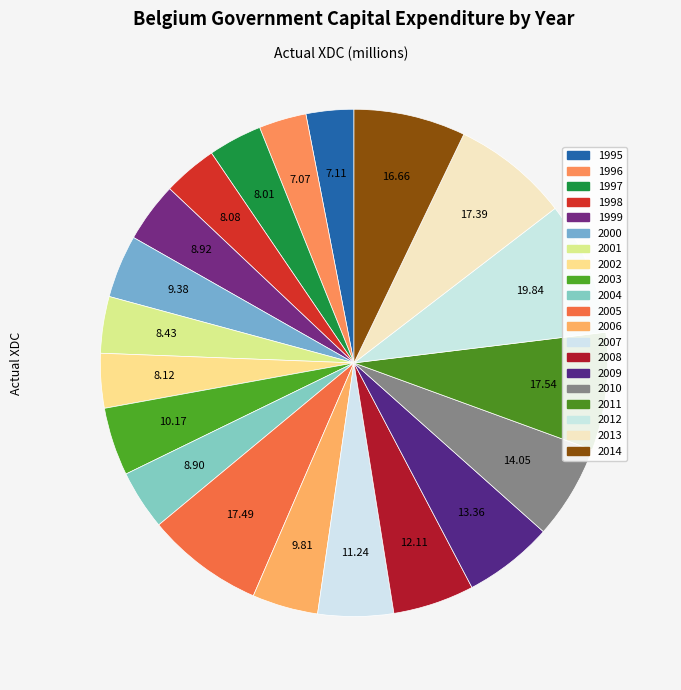

Does 2000 represent more than half of the total?

No